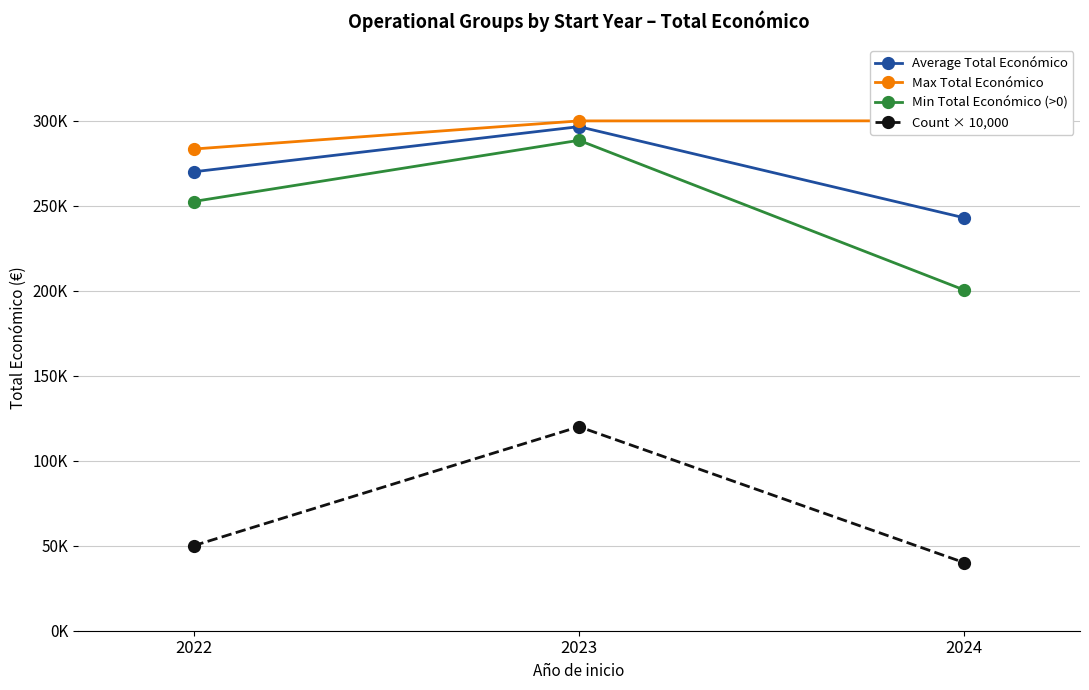

Where is Count × 10,000 nearest to the value 80000?

2022